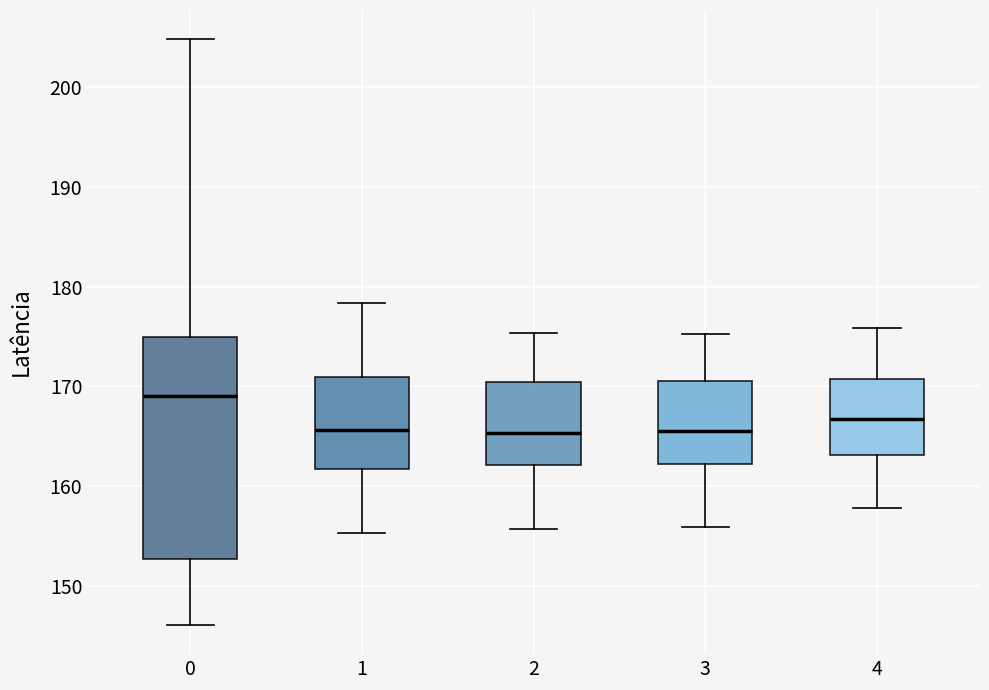

Reading left to right, read every box against the y-axis: the position of its median line, the range the box covers, and the ends of its whiskers. The values are not printed on the chart, so give them approximately, as read against the axis.

0: median 169, box 153 to 175, whiskers 146 to 205
1: median 166, box 162 to 171, whiskers 155 to 178
2: median 165, box 162 to 170, whiskers 156 to 175
3: median 166, box 162 to 171, whiskers 156 to 175
4: median 167, box 163 to 171, whiskers 158 to 176